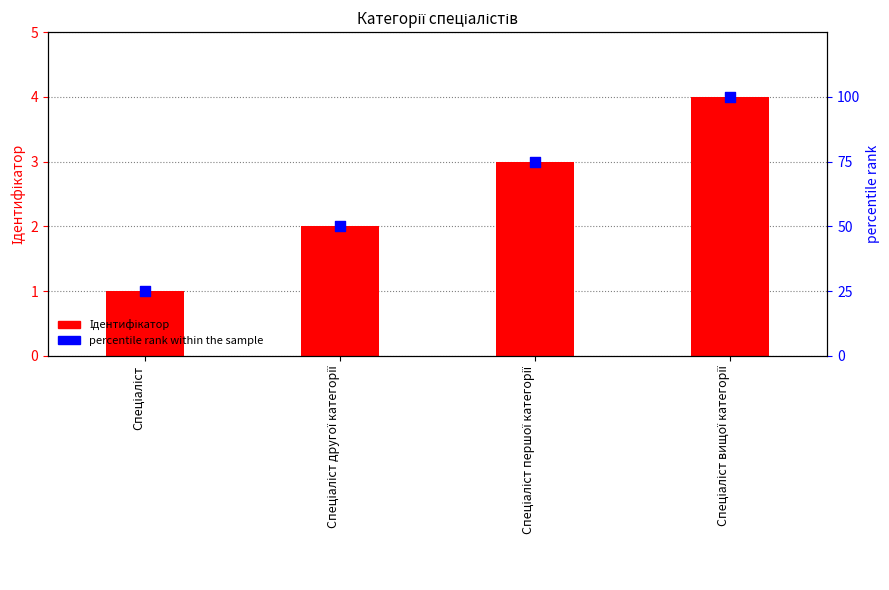

Is the value of Ідентифікатор at Спеціаліст першої категорії greater than the value of percentile rank within the sample at Спеціаліст вищої категорії?

No